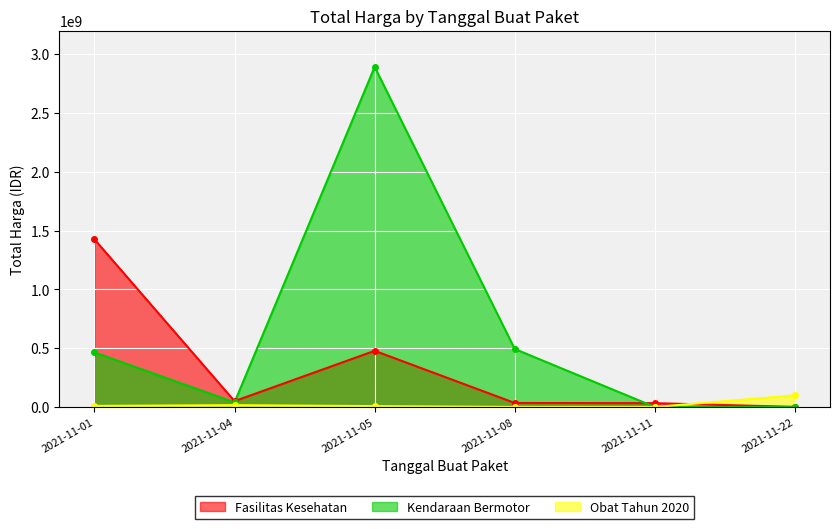

How many interior local peaks does the Fasilitas Kesehatan series have?

1